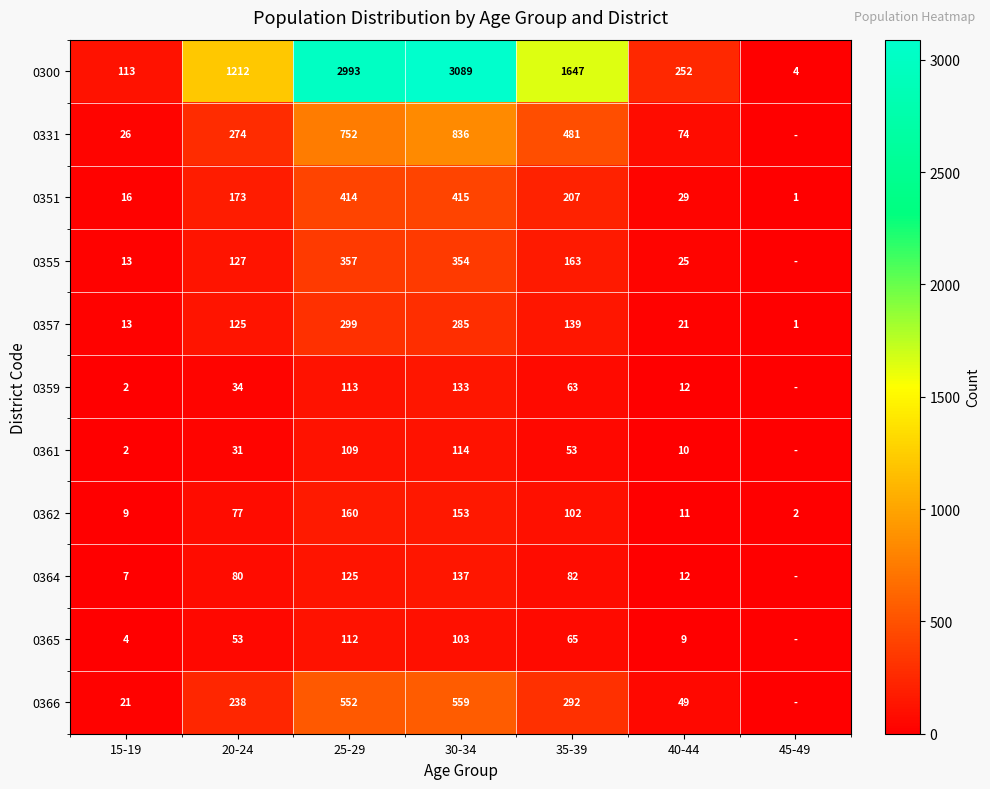

At which label does 0357 reach its minimum?

45-49